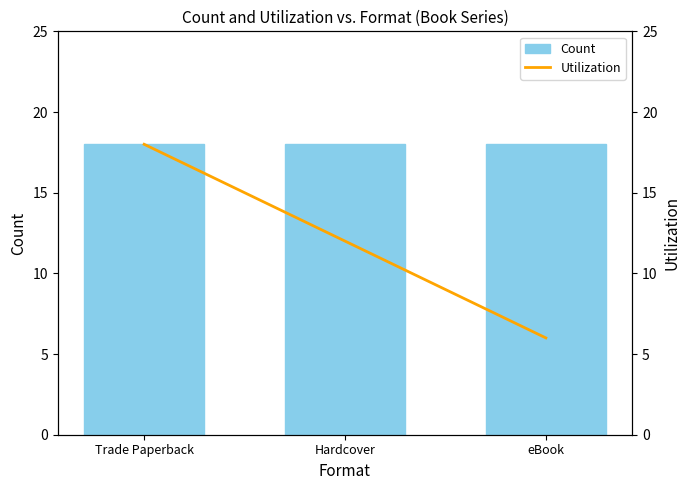

Between Trade Paperback and eBook, which is larger?

Trade Paperback